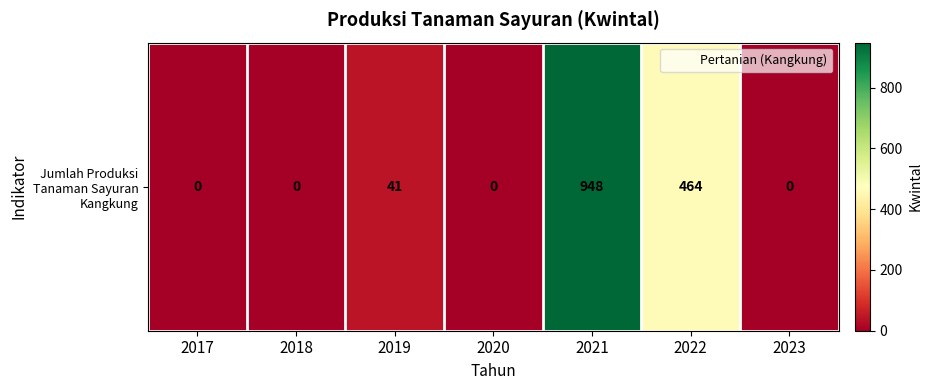

The chart shows a value of 0 at 2018. True or false?

True